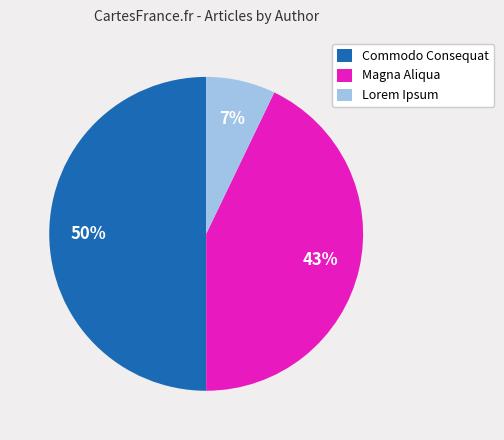

The Commodo Consequat slice represents 50% of the pie. True or false?

True